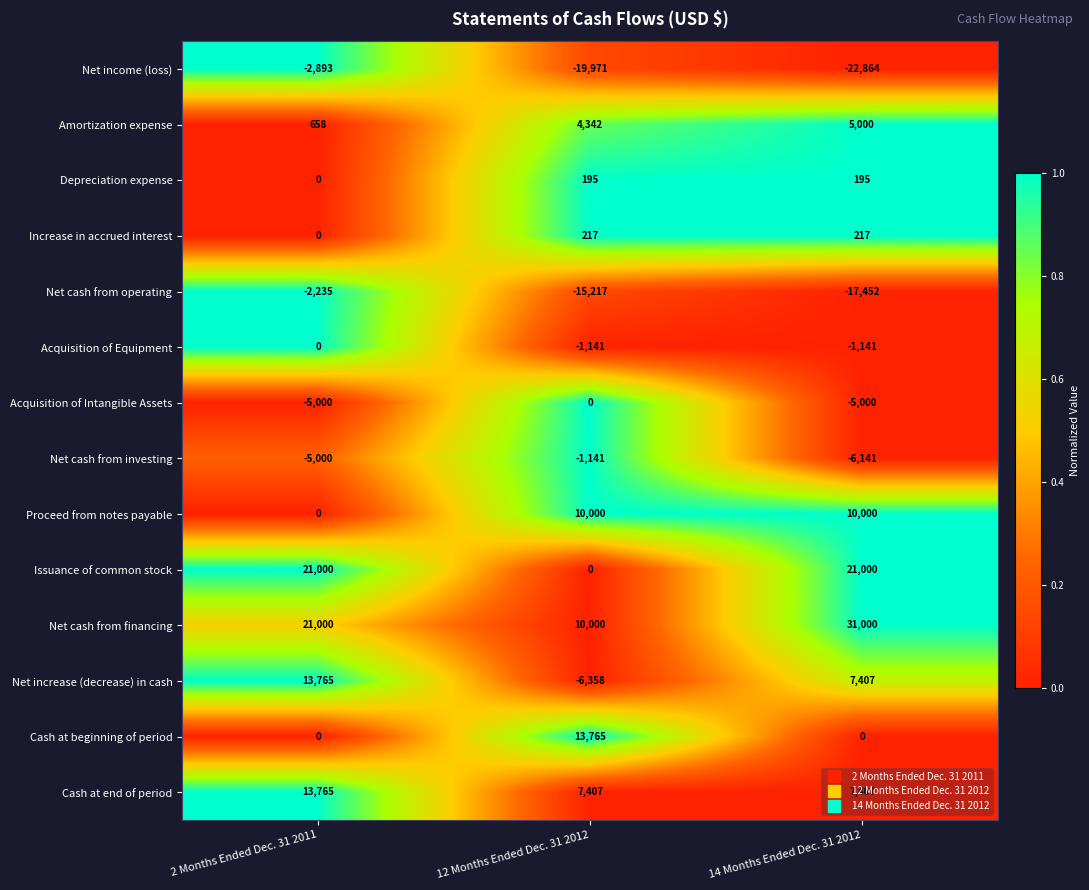

Which series changed the most between 2 Months Ended Dec. 31 2011 and 12 Months Ended Dec. 31 2012?

Issuance of common stock